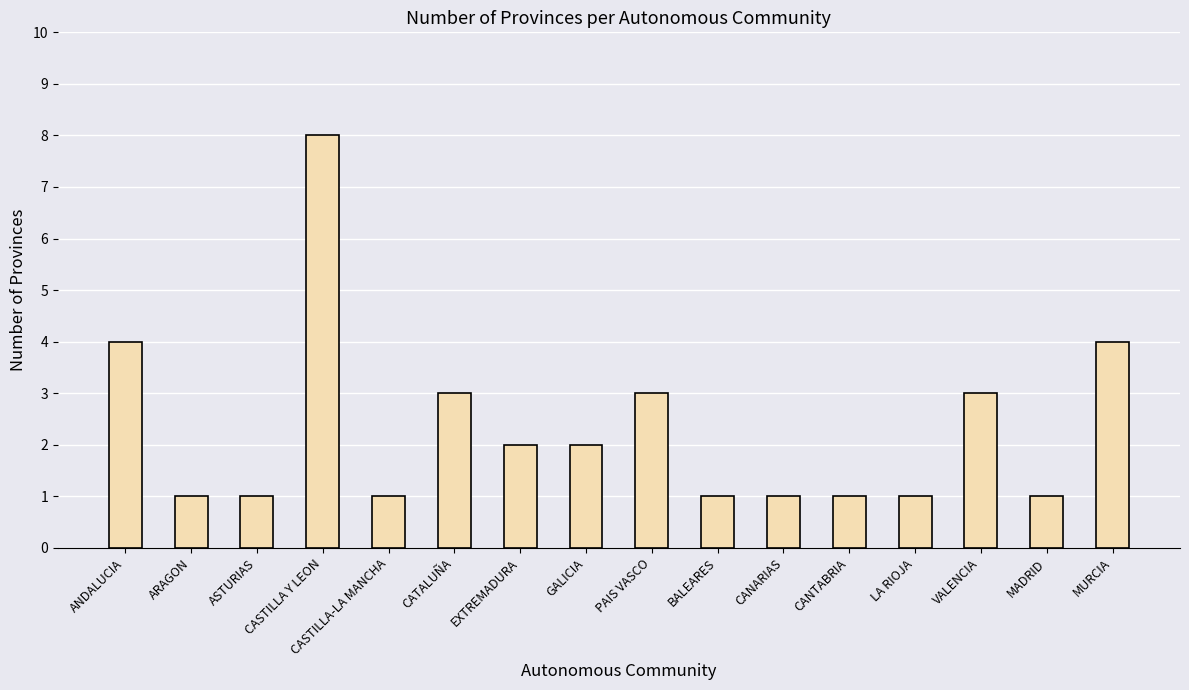

Does the chart contain stacked bars?

No